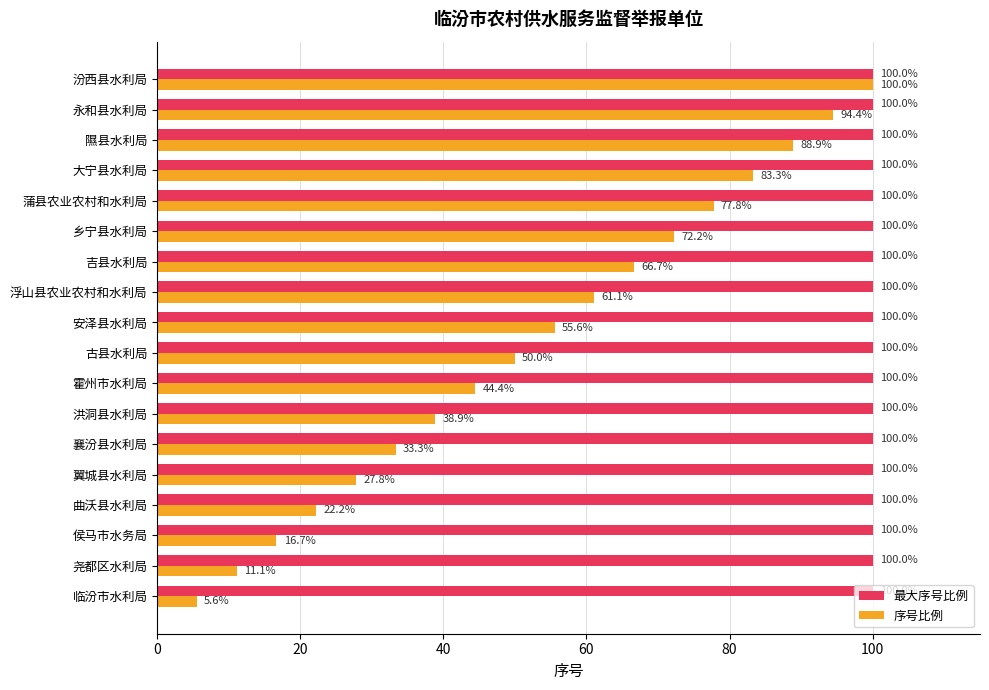

Which series has the largest total across all categories?

最大序号比例